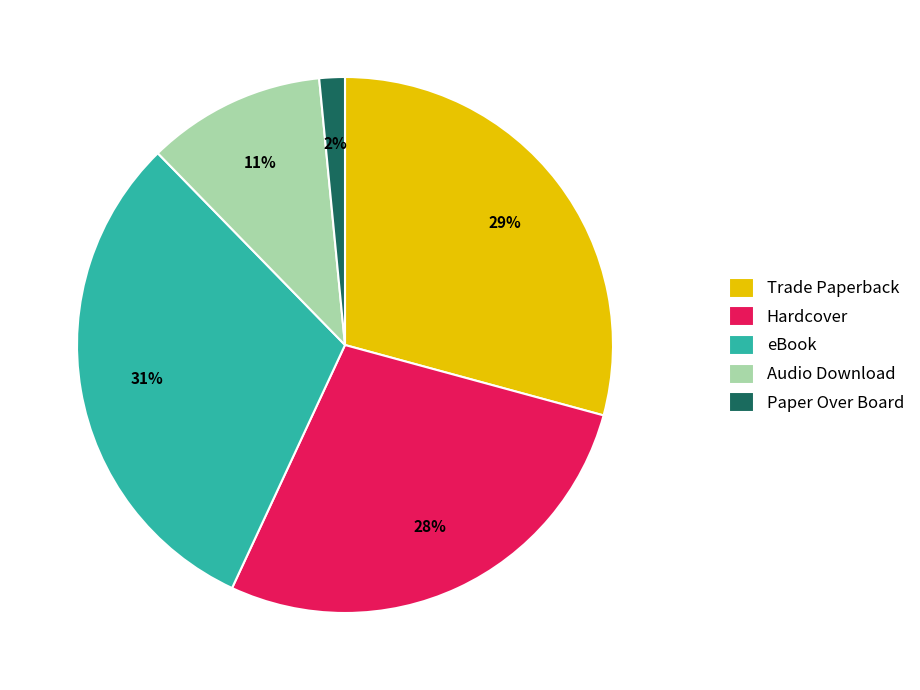

Is there a majority slice in this chart?

No